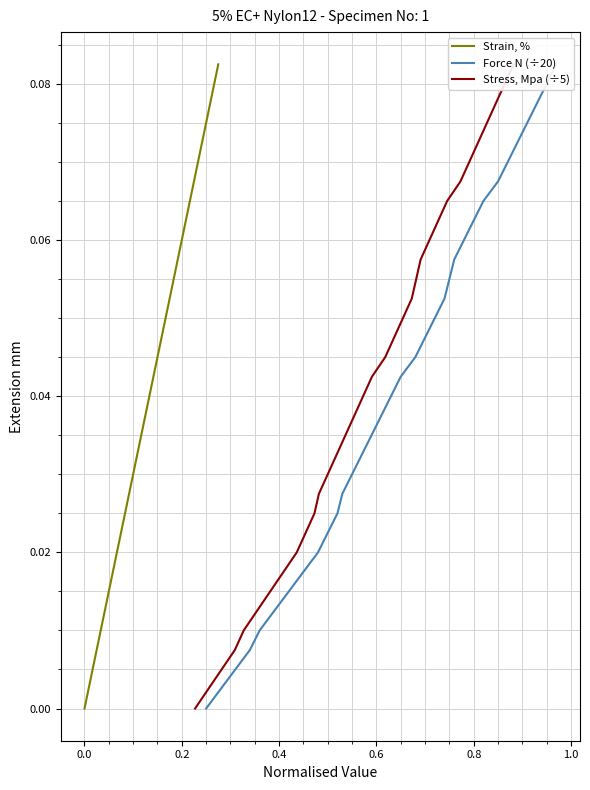

True or false: Force N (÷20) has more than 2 interior local peaks.

False